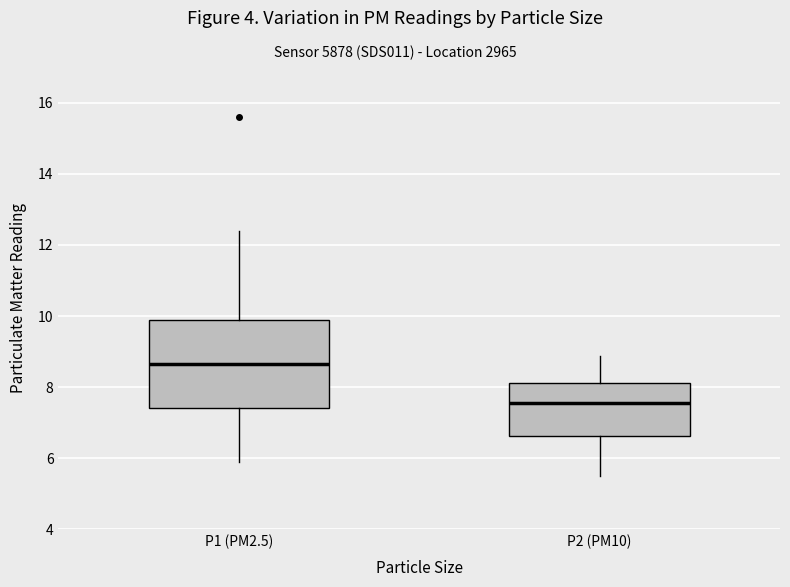

Which box is the tallest, from its lower edge to its upper edge?

P1 (PM2.5)